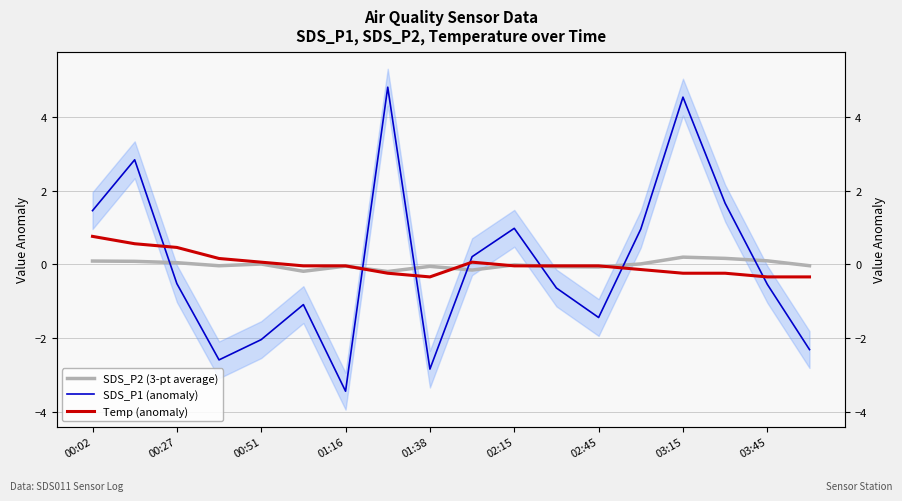

Rank the series at 02:45 from highest to lowest value.

Temp (anomaly), SDS_P2 (3-pt average), SDS_P1 (anomaly)